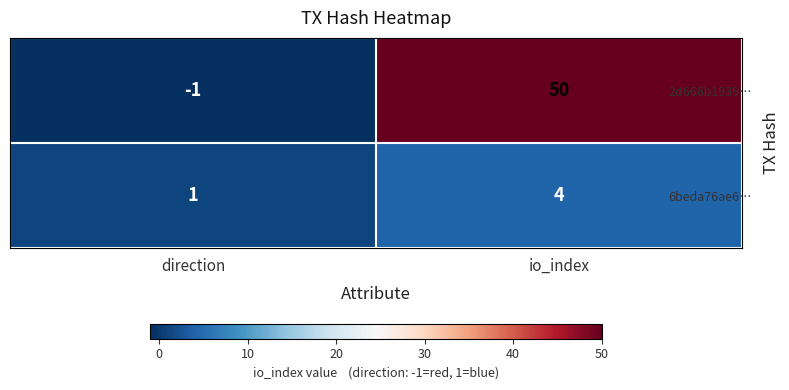

Rank the series by their maximum value, from lowest to highest.

6beda76ae6…, 2d666b1939…